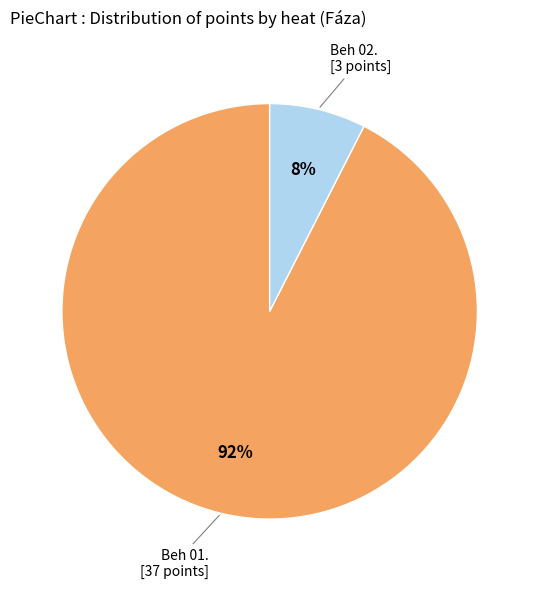

Is there any slice that represents more than half of the pie?

Yes